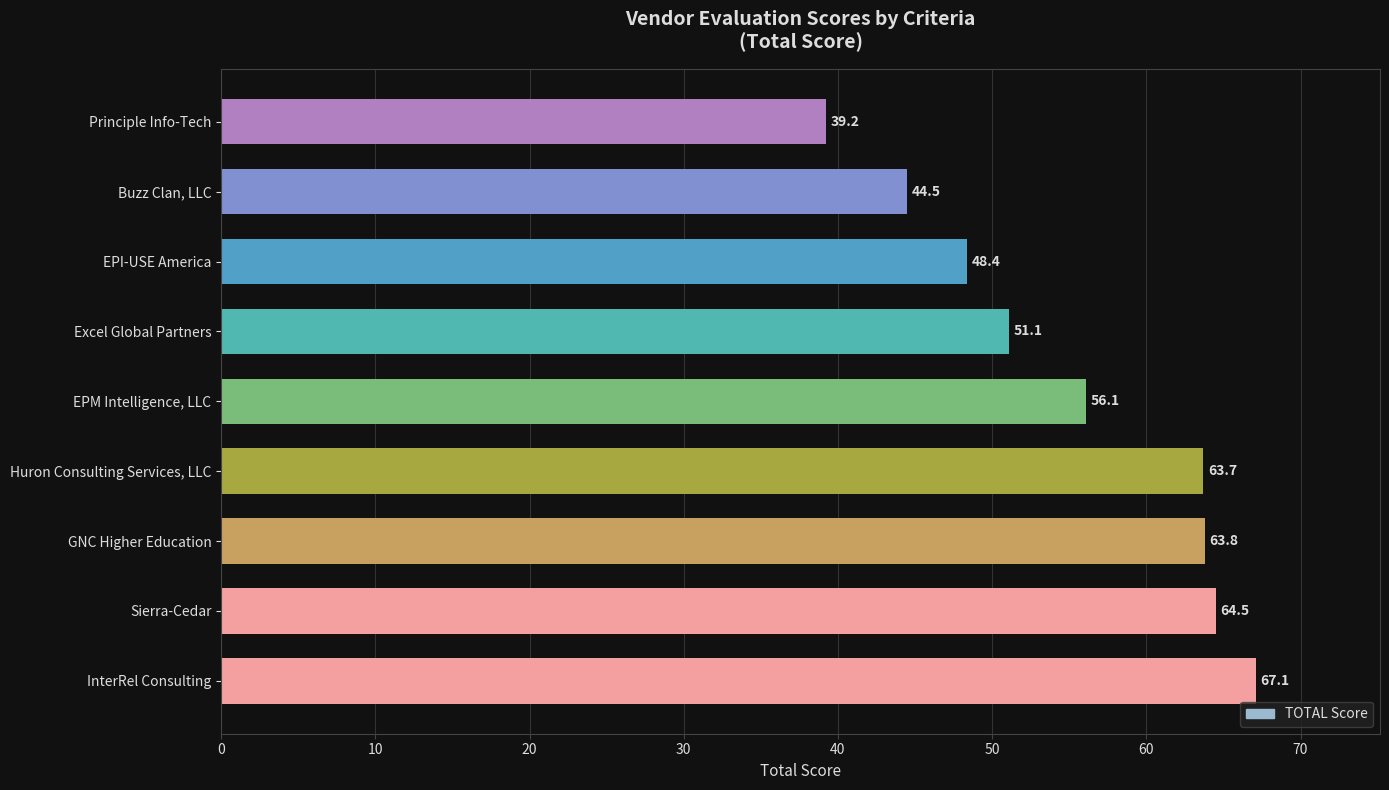

List the labels in order of value, largest first.

InterRel Consulting, Sierra-Cedar, GNC Higher Education, Huron Consulting Services, LLC, EPM Intelligence, LLC, Excel Global Partners, EPI-USE America, Buzz Clan, LLC, Principle Info-Tech